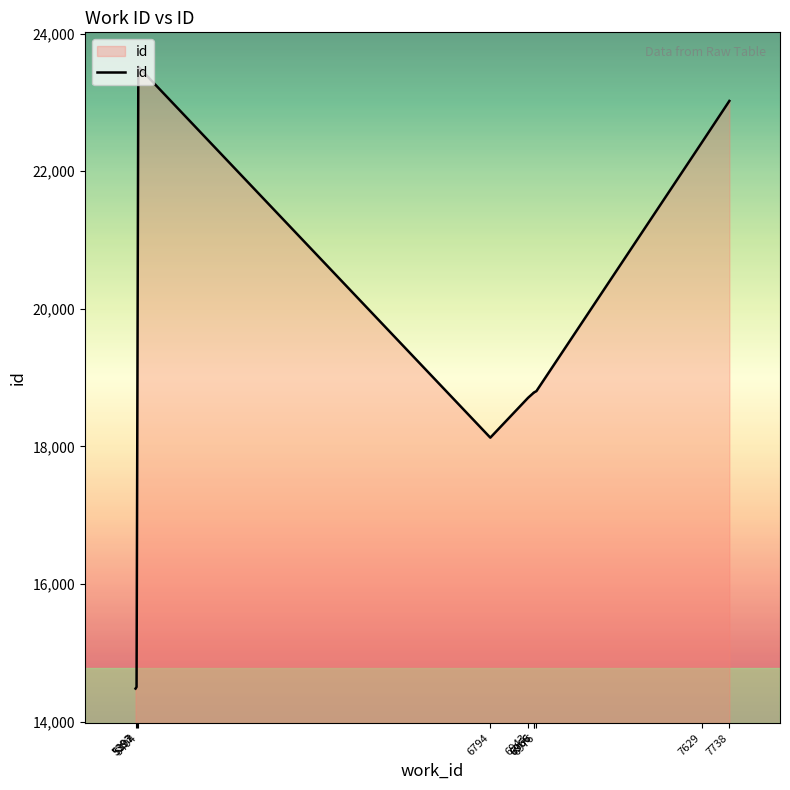

Which category has the highest value across all series?

5404